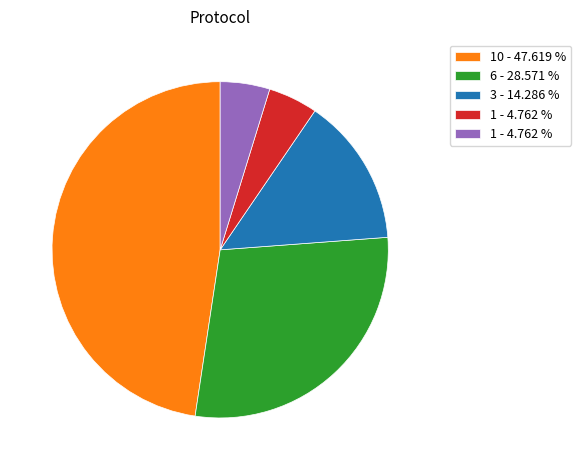

Does any single category account for the majority?

No